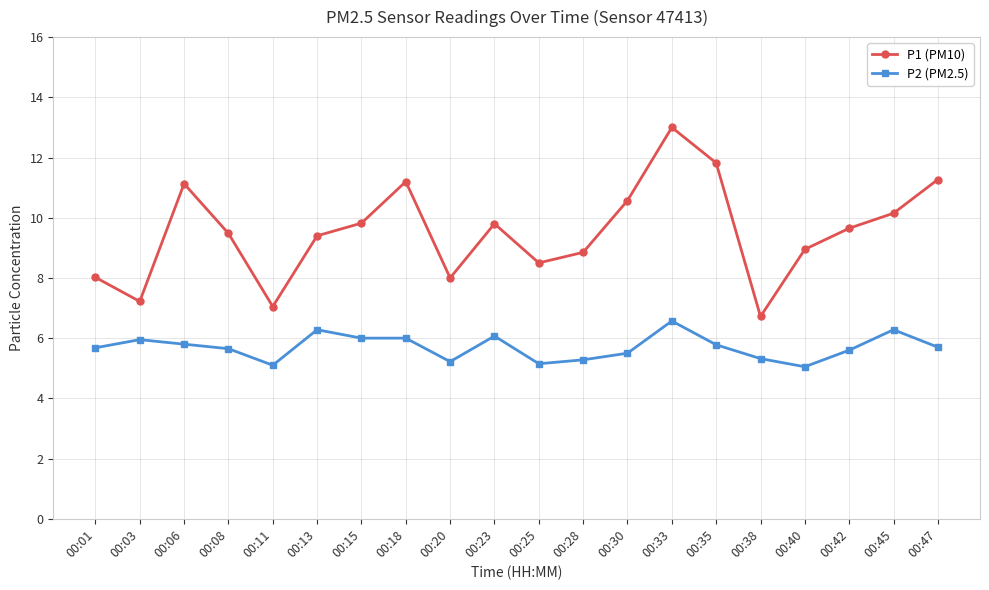

True or false: P2 (PM2.5) and P1 (PM10) intersect in this chart.

False